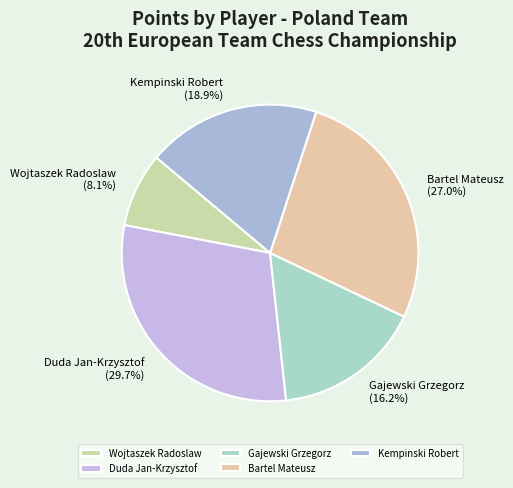

Is Gajewski Grzegorz the majority of the pie?

No